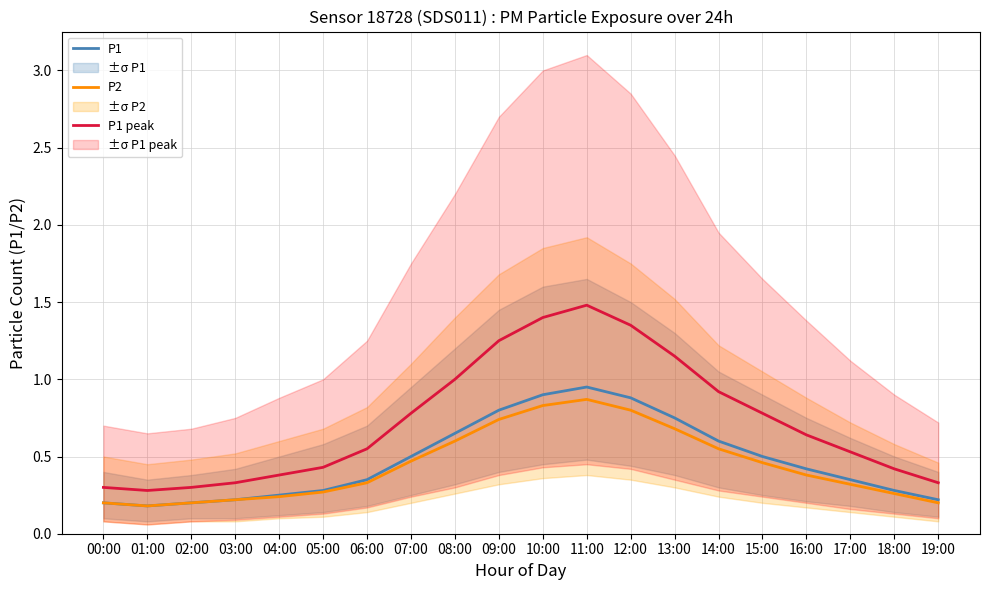

How many interior local valleys does the P2 series have?

1